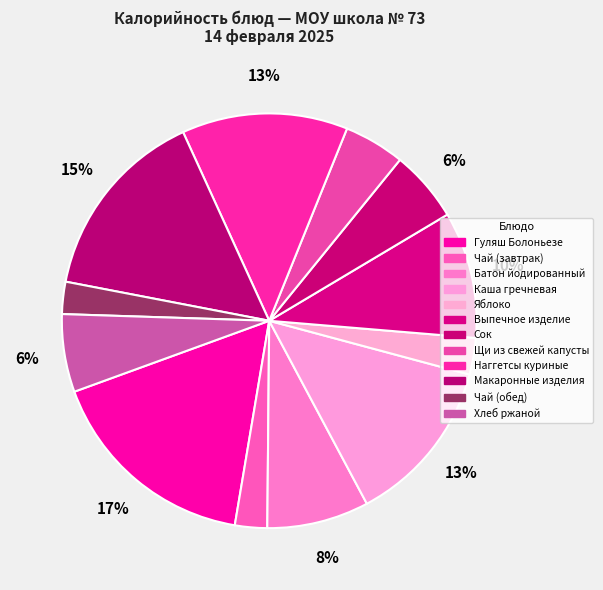

Approximately how many times larger is the value at Выпечное изделие compared to Чай (обед)?

3.9